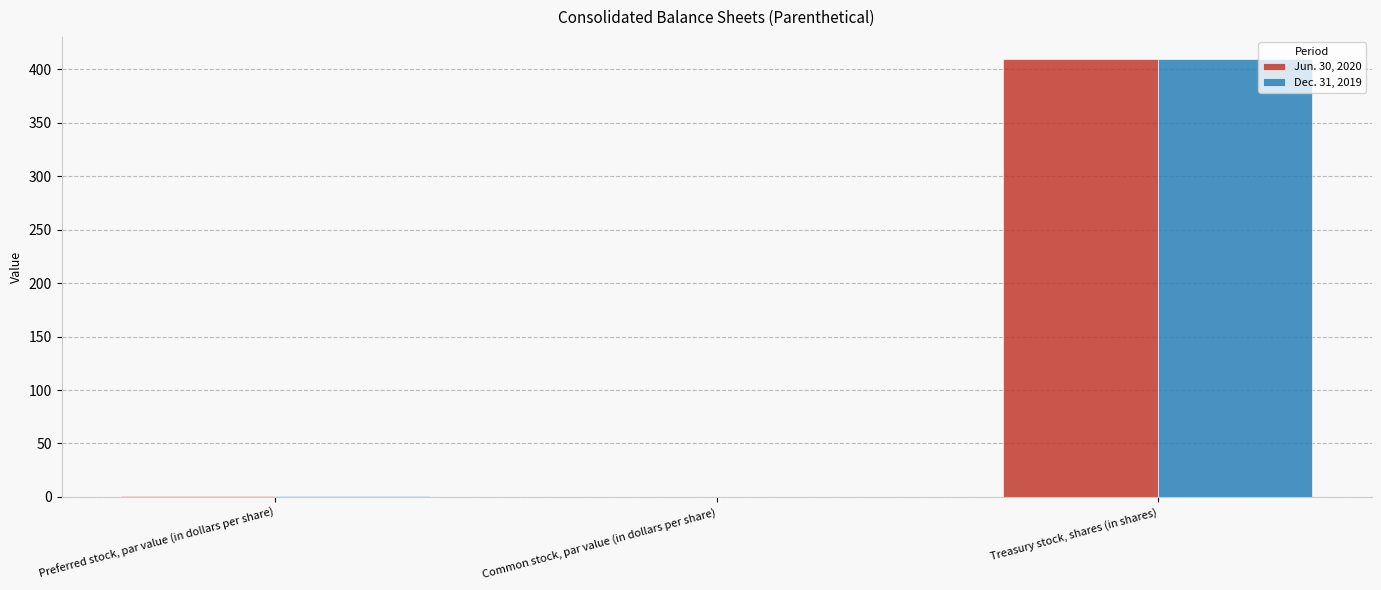

Count the number of categories in the chart.

3